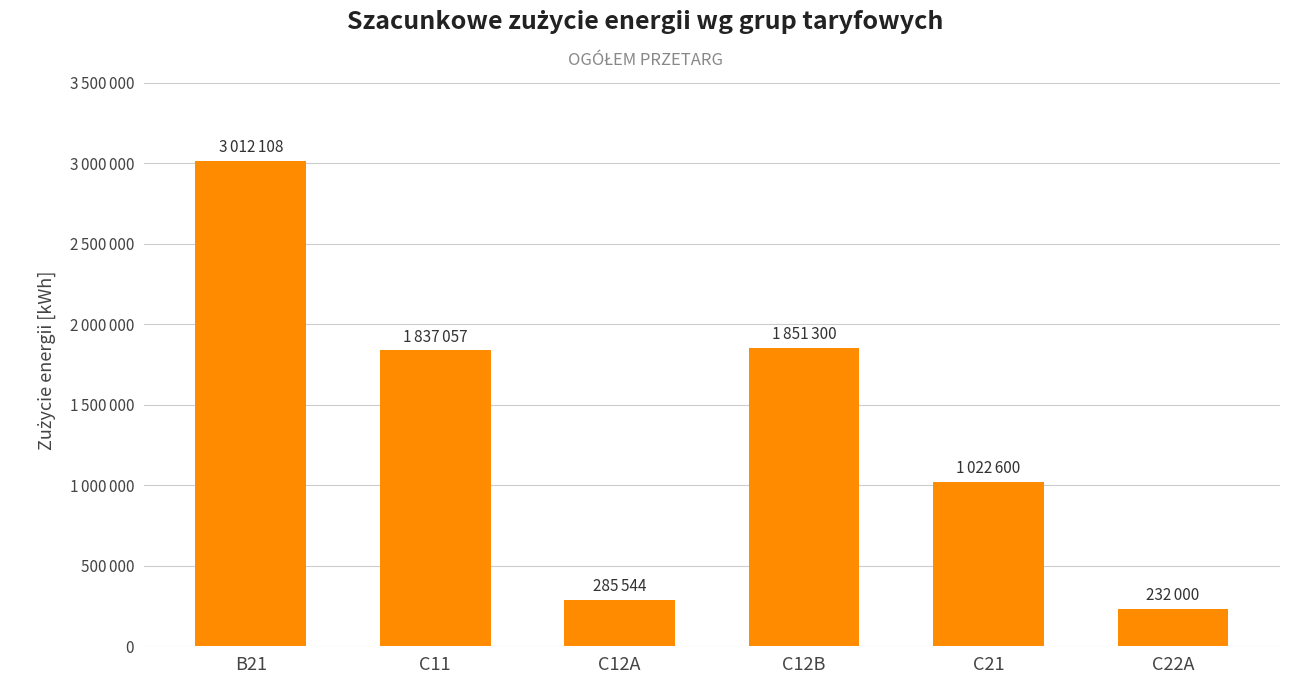

What is the difference between the values at C12A and C12B?

1565756